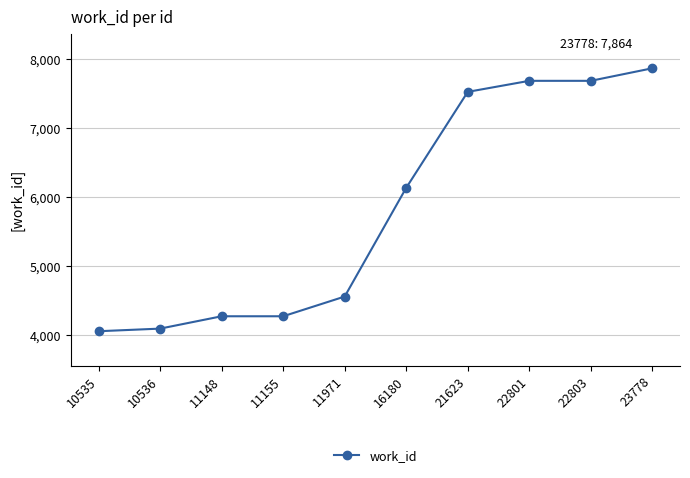

What is the sum of all values?

58116